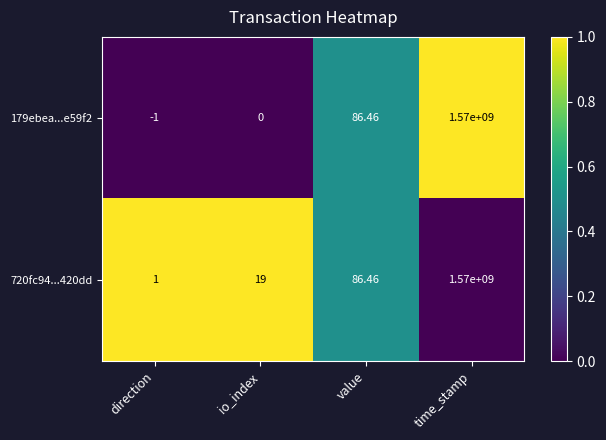

At which label does 179ebea...e59f2 first exceed 86?

value